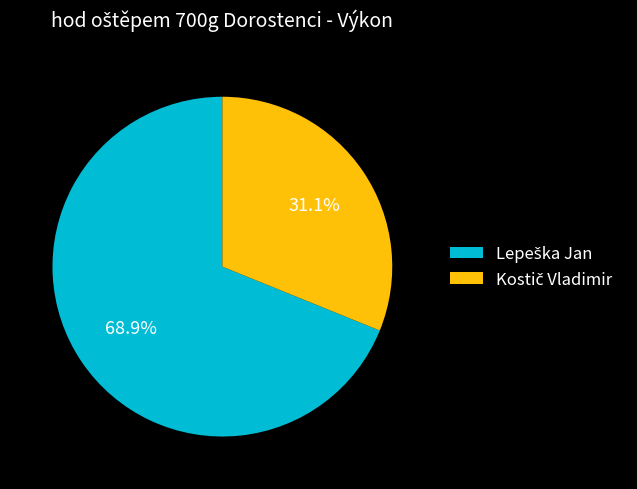

To the nearest percent, what is the difference between the largest and smallest slice percentages?

38%